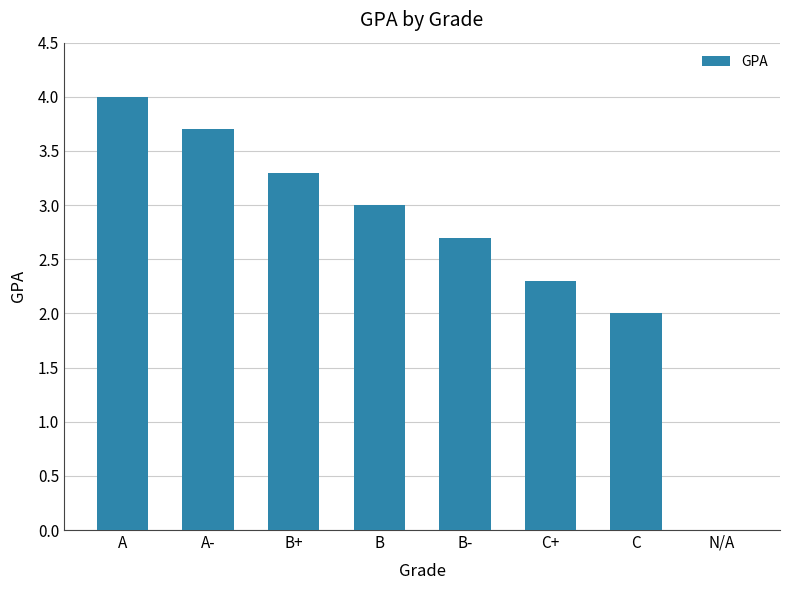

The chart shows a value of 2.3 at C+. True or false?

True